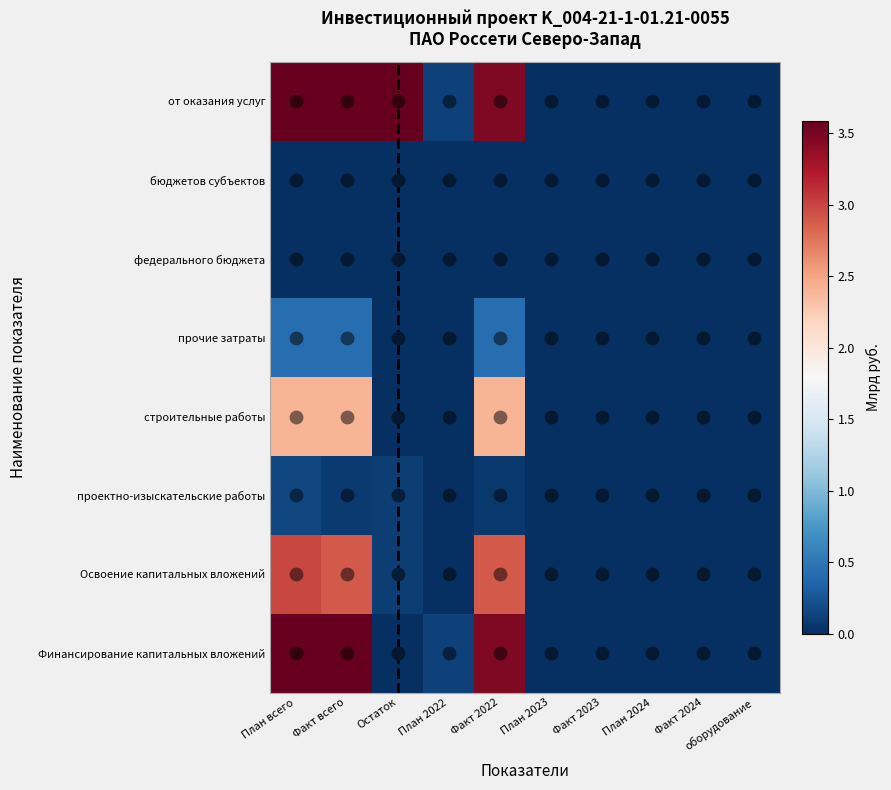

Where is строительные работы nearest to the value 1?

Остаток